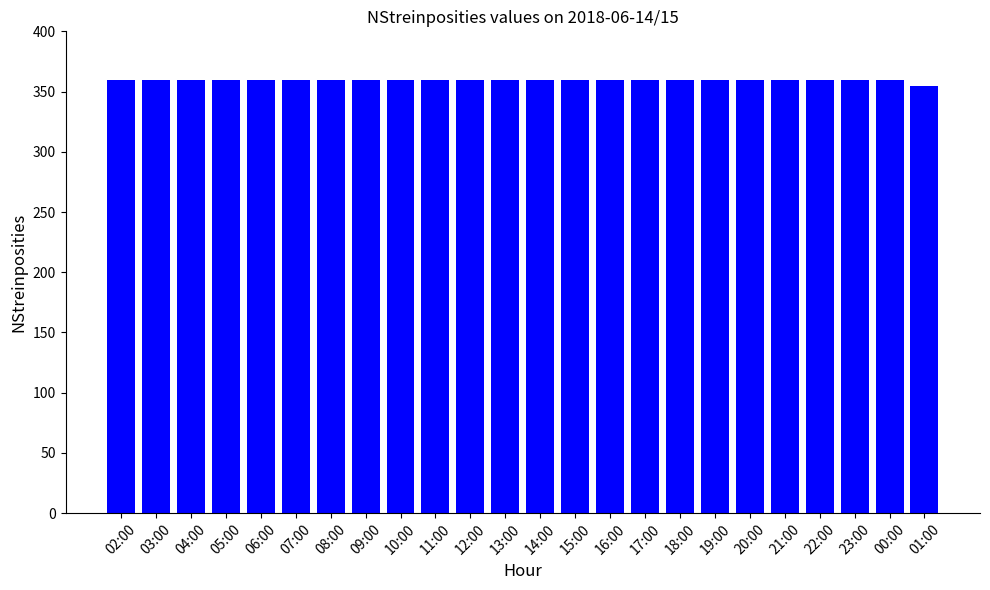

What is the approximate value at 09:00?

360